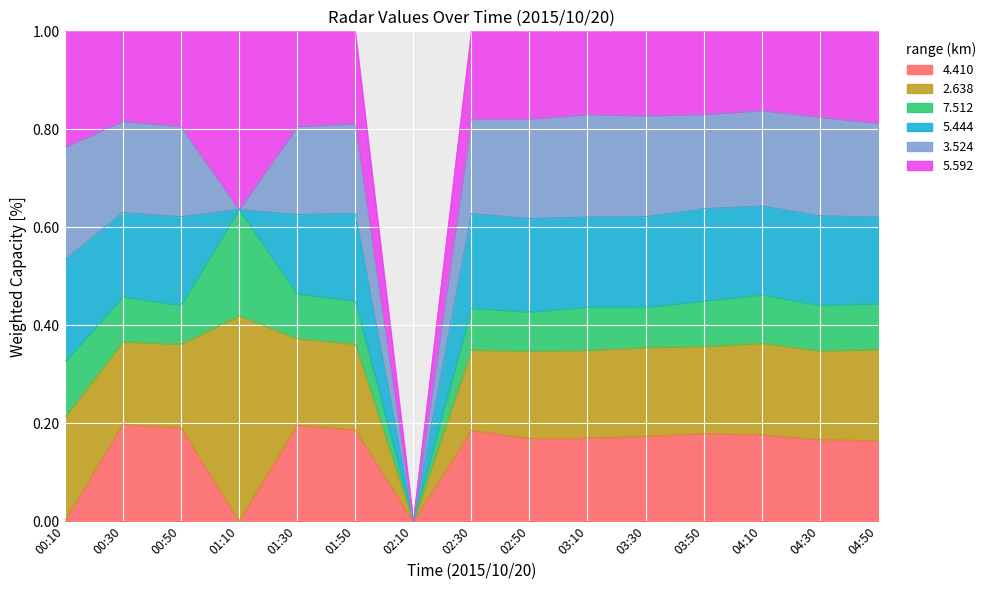

What is the total value across all series at 04:50?

1.0